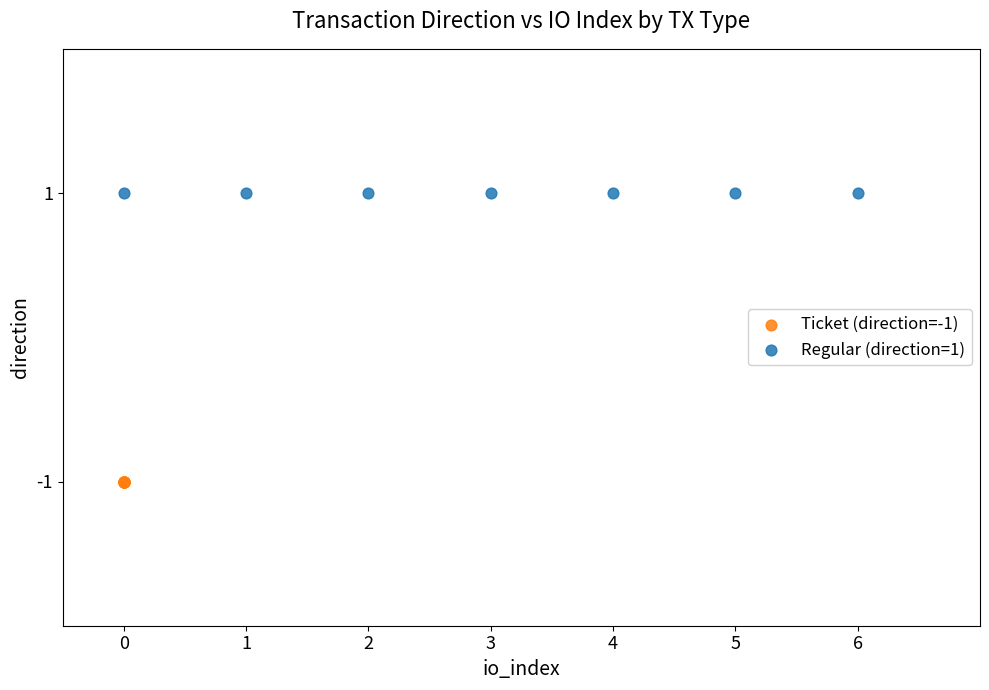

Which series contains the lowest Y value?

Ticket (direction=-1)